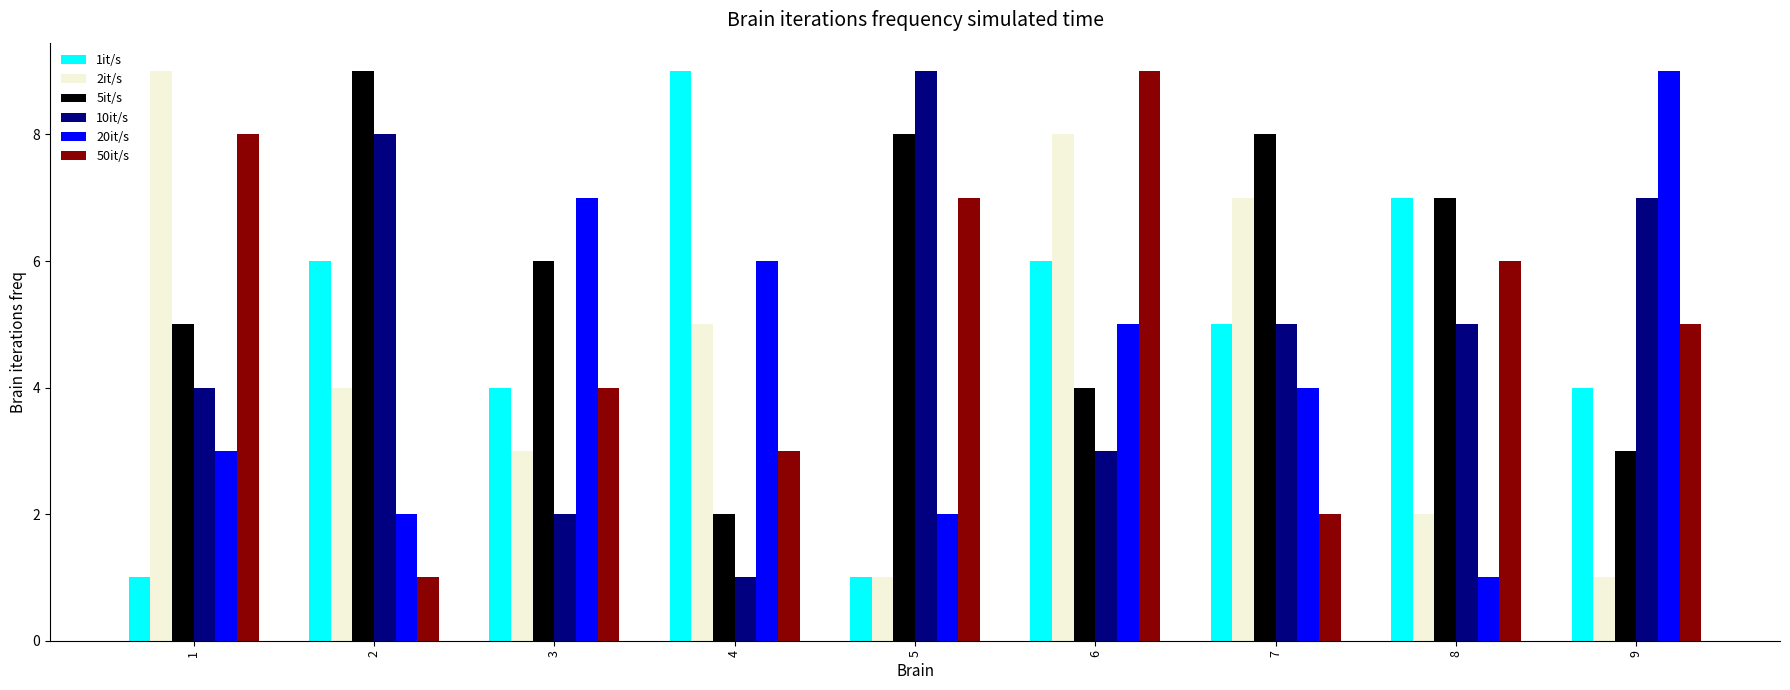

What is the value of the 20it/s bar at the 1st from the left?

3